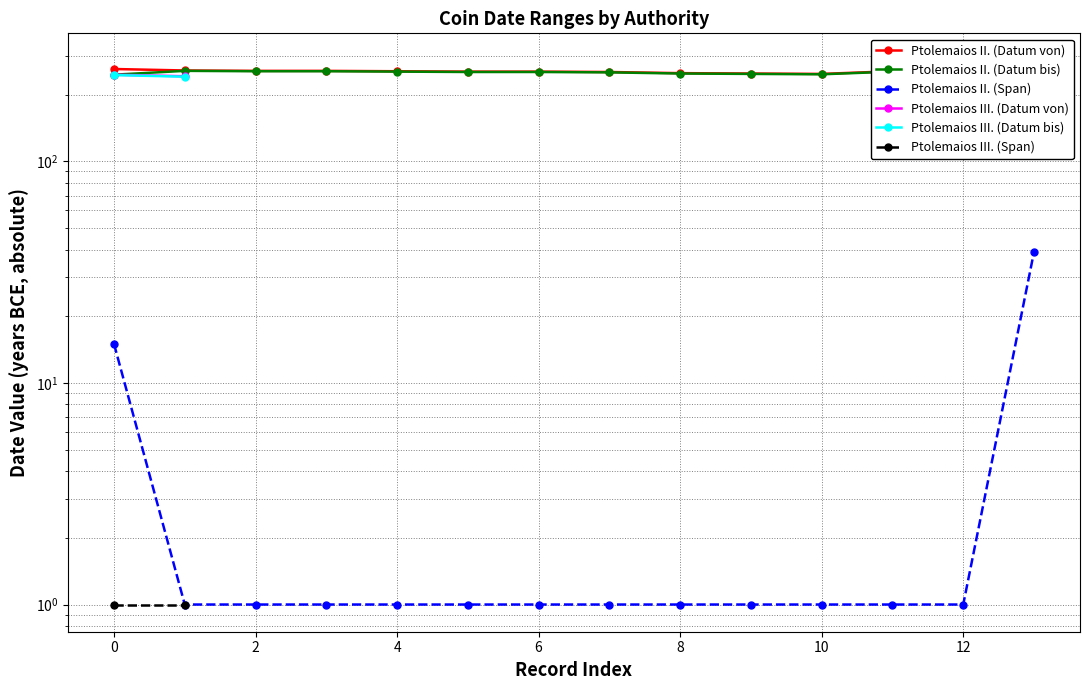

True or false: Ptolemaios II. (Datum bis) and Ptolemaios II. (Datum von) cross at least once.

False